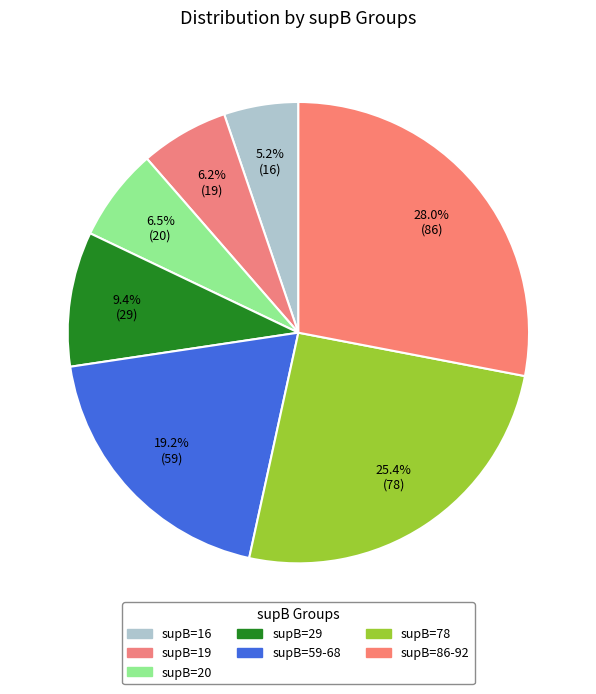

How many slices are in this pie chart?

7